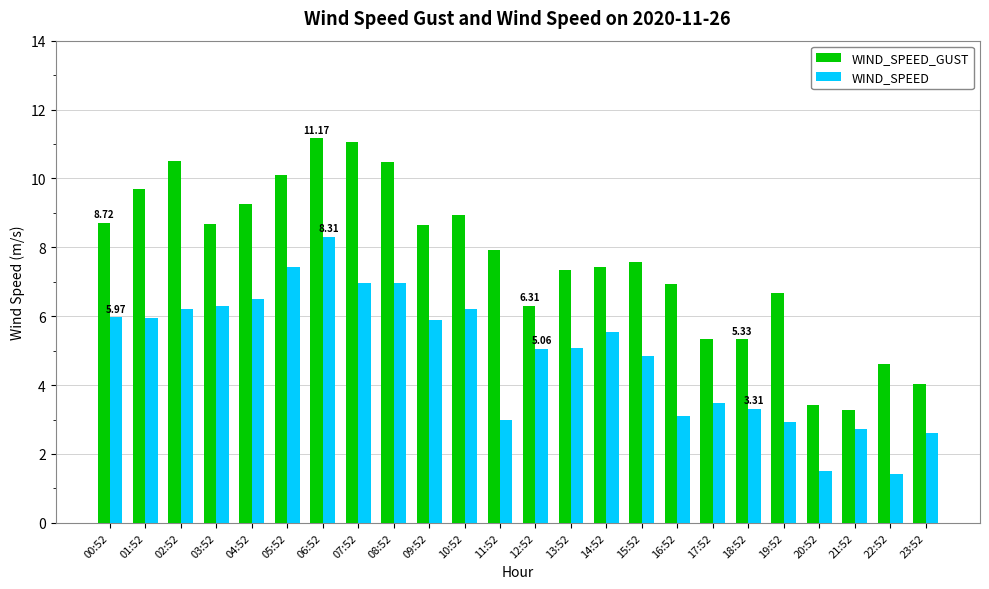

List the series in order of their peak value, lowest first.

WIND_SPEED, WIND_SPEED_GUST